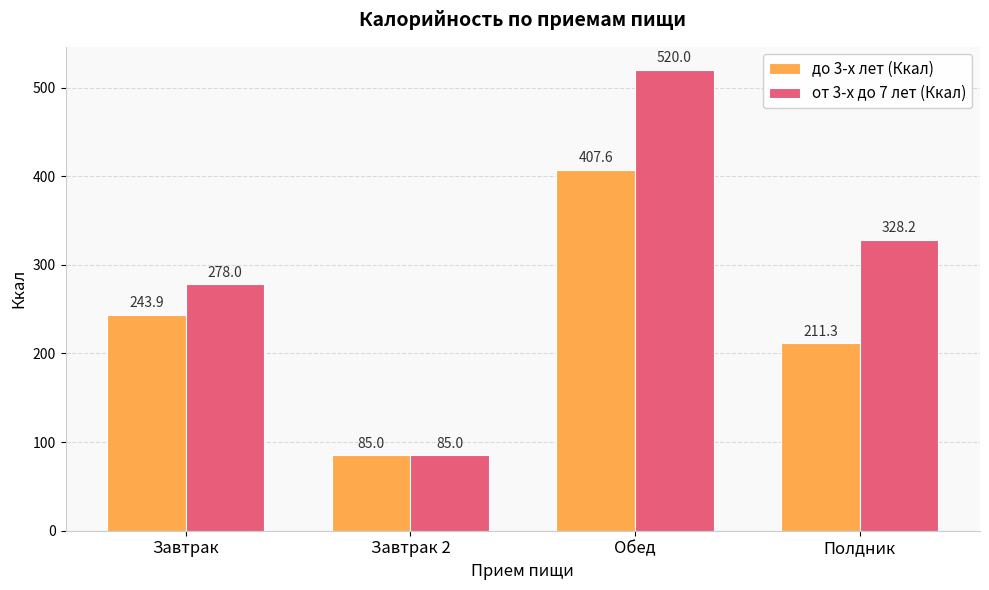

How many data points does each series have?

4